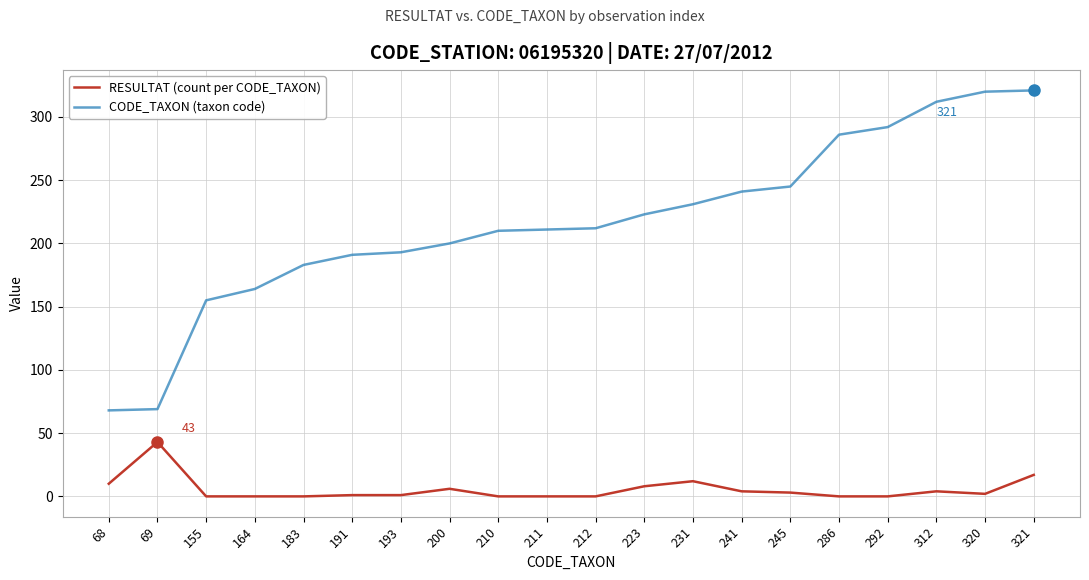

What is the approximate value of RESULTAT (count per CODE_TAXON) at 321, to the nearest 5?

15